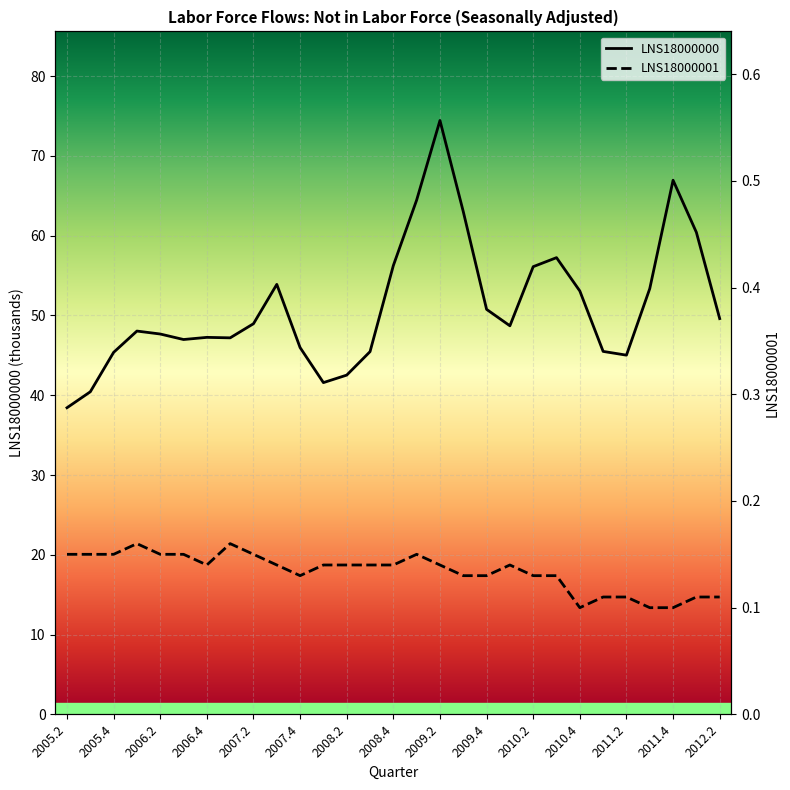

True or false: LNS18000001 and LNS18000000 intersect in this chart.

False